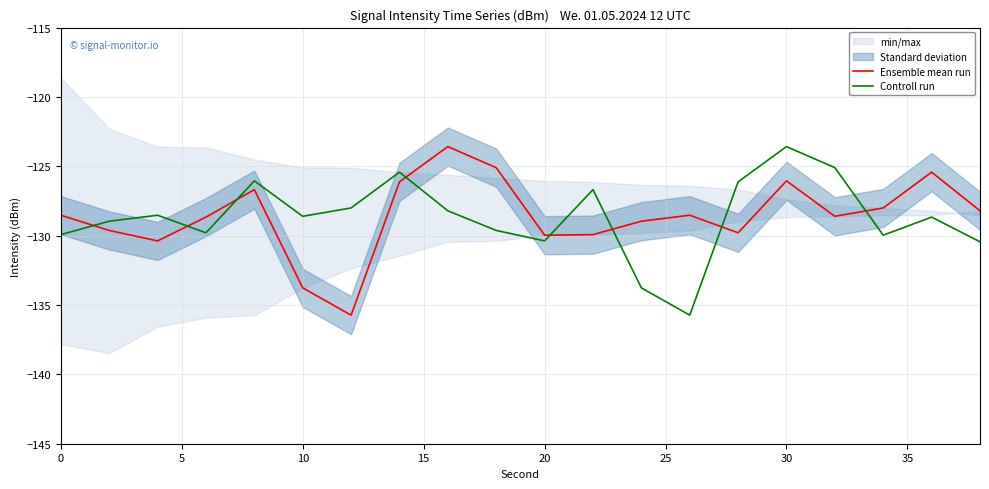

Reading left to right, transcribe all the data shown in this chart.

Ensemble mean run: -128.5	-129.6	-130.4	-128.7	-126.7	-133.8	-135.7	-126.1	-123.6	-125.1	-130.0	-129.9	-129.0	-128.5	-129.8	-126.0	-128.6	-128.0	-125.4	-128.2
Controll run: -129.9	-129.0	-128.5	-129.8	-126.0	-128.6	-128.0	-125.4	-128.2	-129.6	-130.4	-126.7	-133.8	-135.7	-126.1	-123.6	-125.1	-130.0	-128.7	-130.4